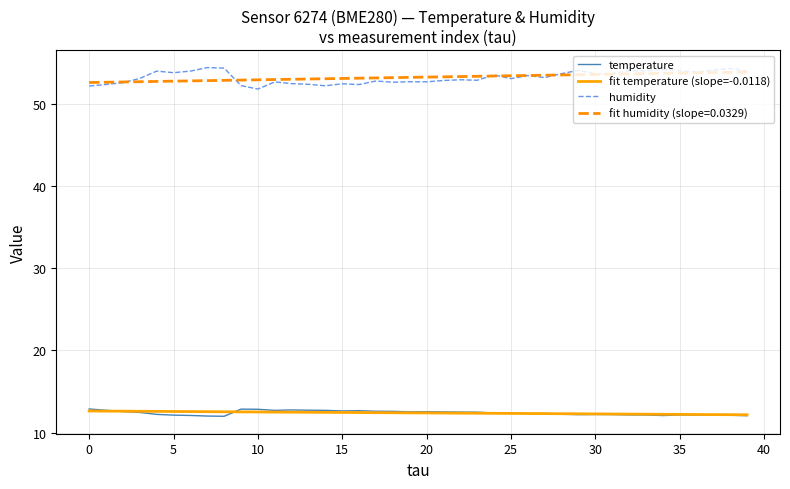

Which series has the widest spread of values?

humidity